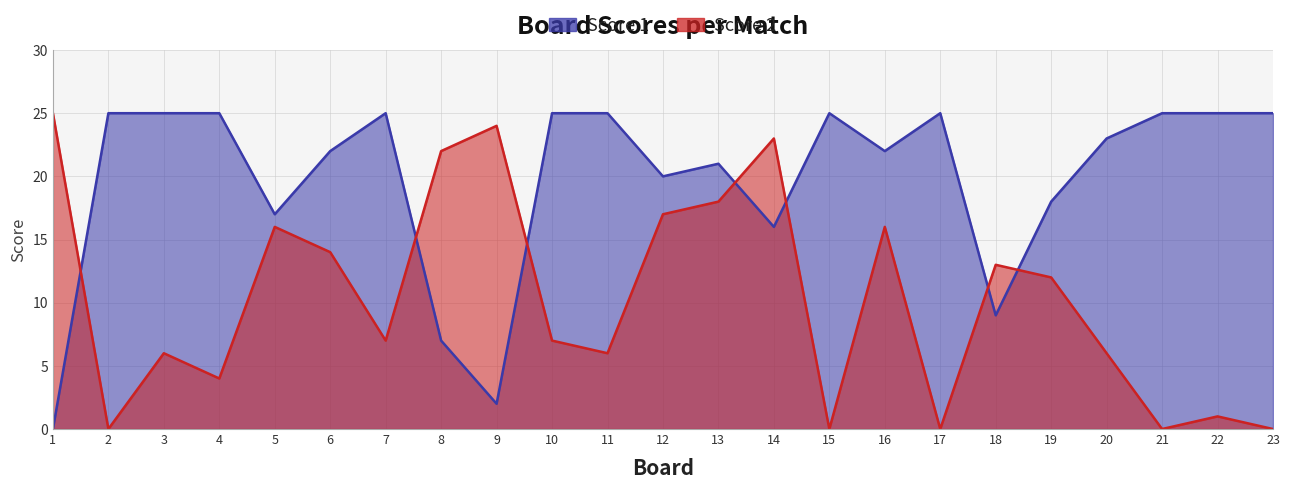

What is the difference between the highest and lowest values at 23?

25